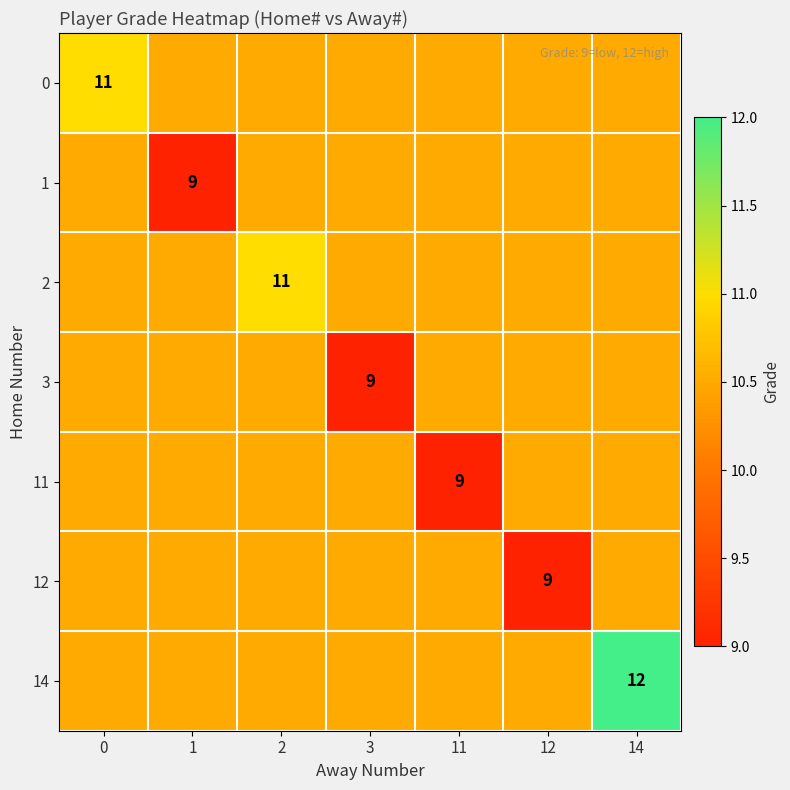

The value of 1 at 1 is 9.0. True or false?

True